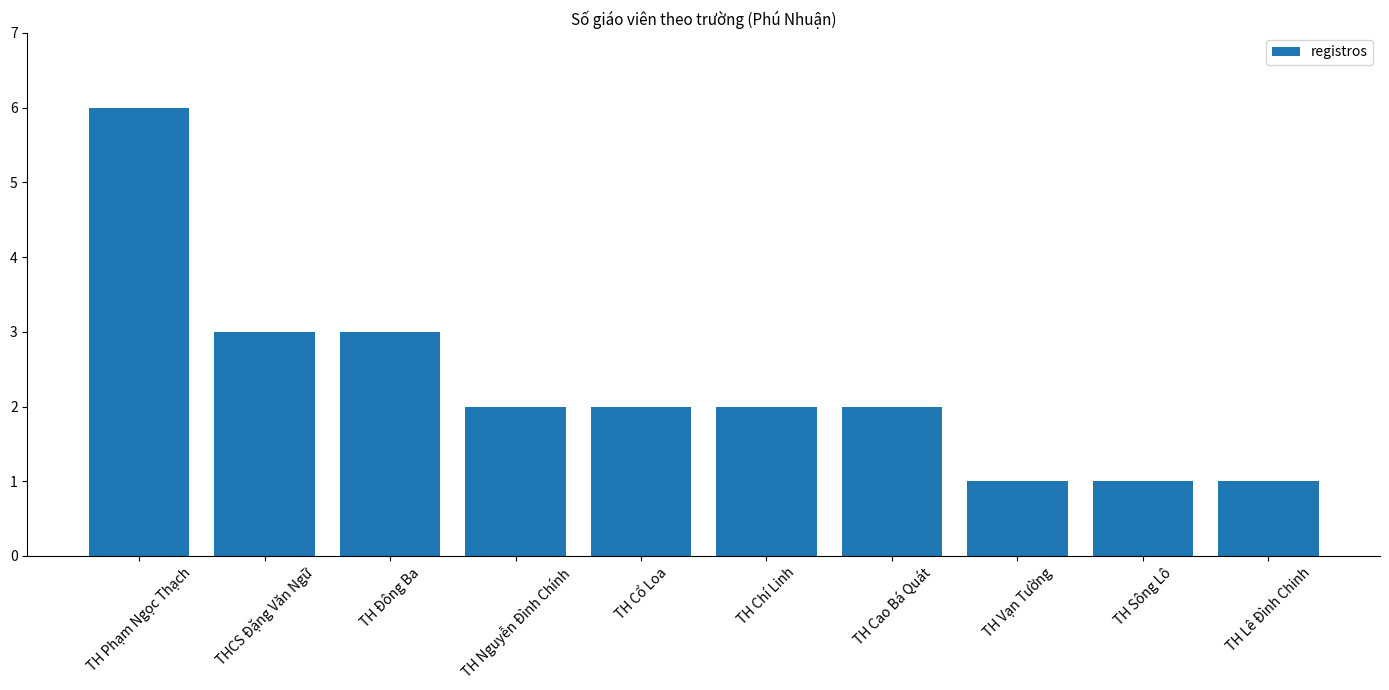

What is the approximate value at TH Nguyễn Đình Chính?

2